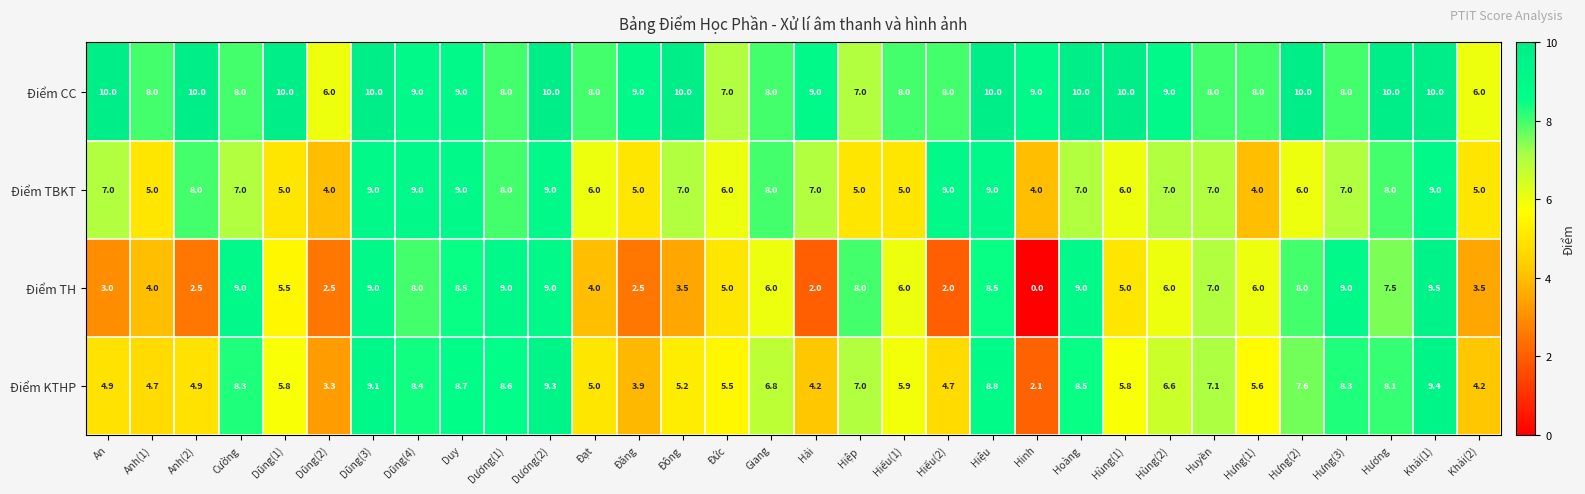

Which label corresponds to the smallest value in the chart?

Hinh